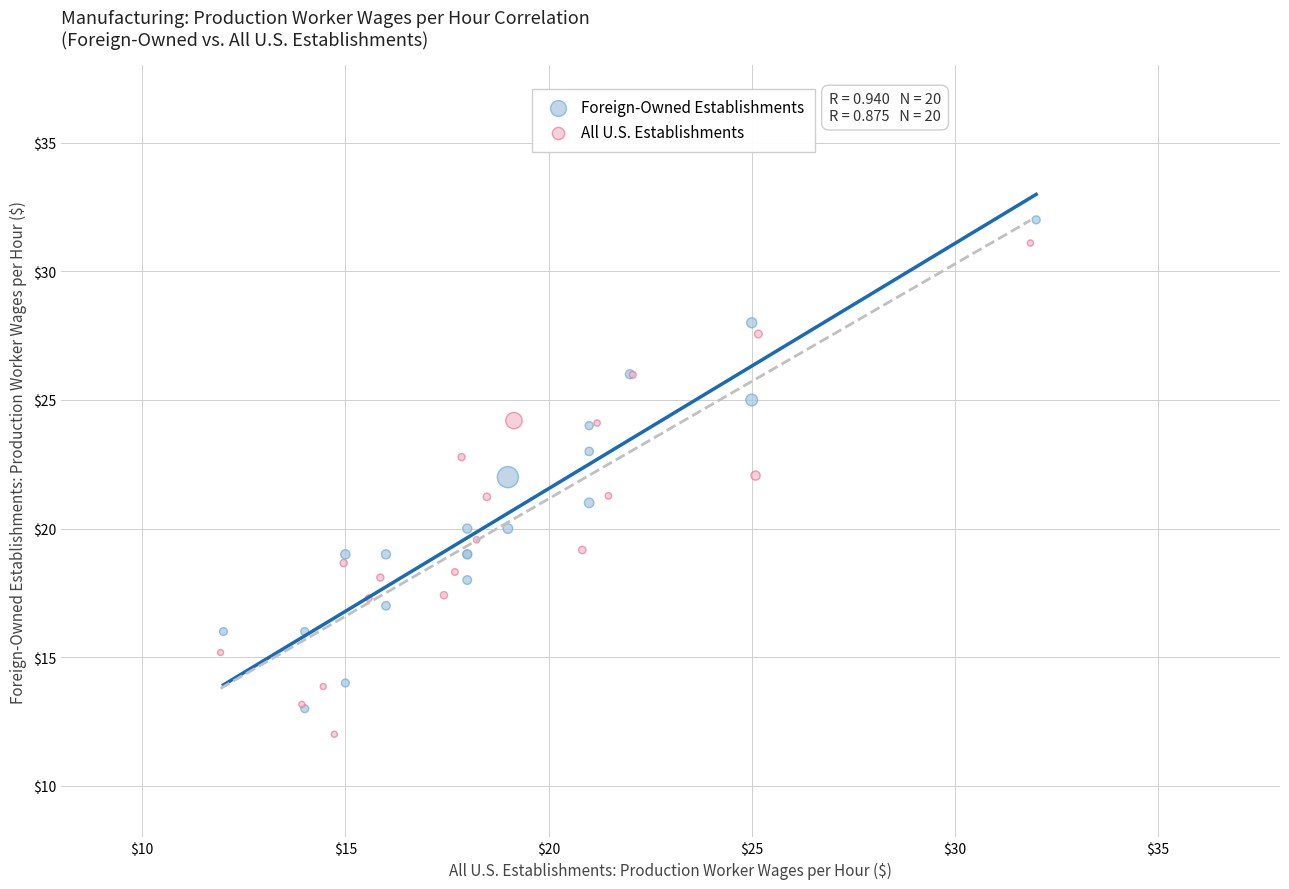

What are all the series names shown in the legend?

Foreign-Owned Establishments, All U.S. Establishments